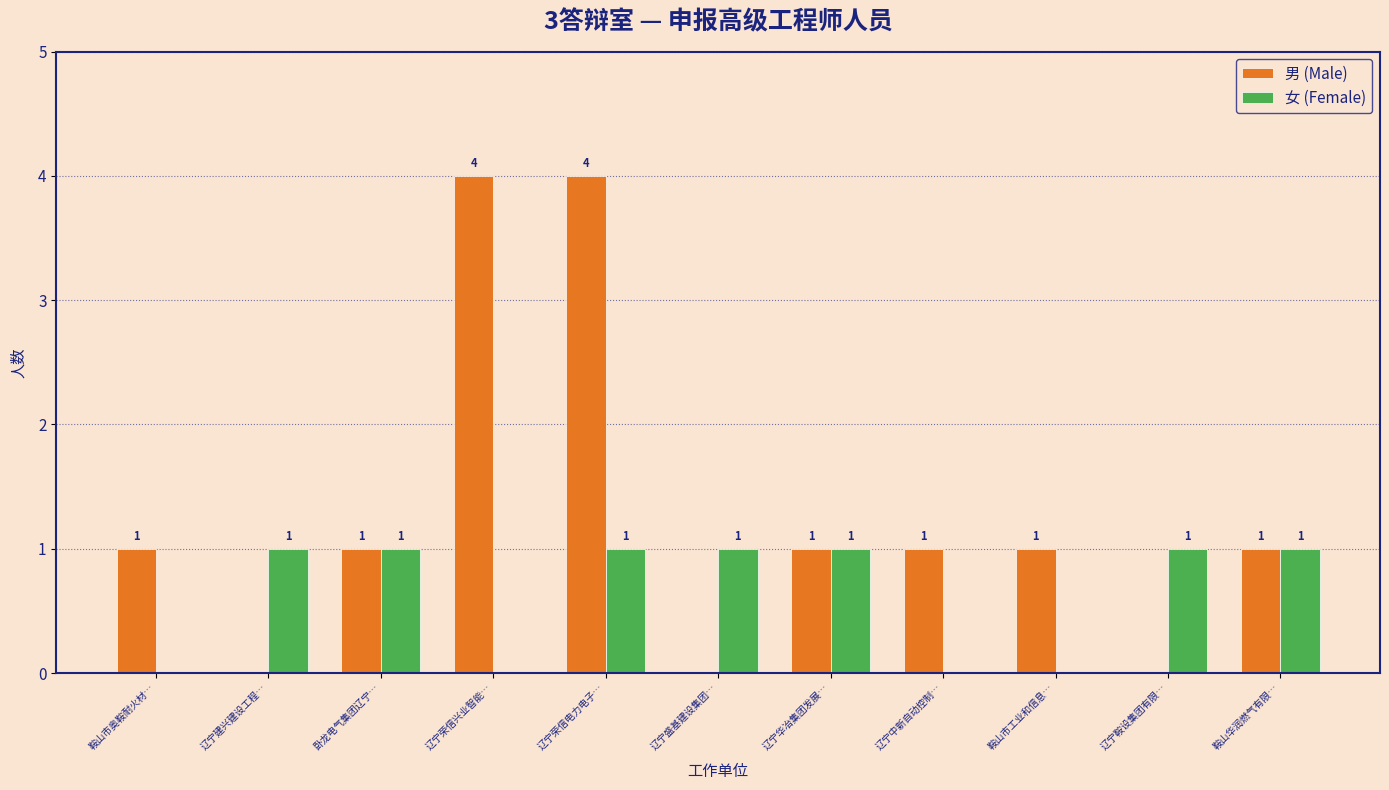

Reading right to left, list all the values displayed in this chart.

男 (Male): 鞍山华润燃气有限…=1	辽宁鞍设集团有限…=0	鞍山市工业和信息…=1	辽宁中新自动控制…=1	辽宁华冶集团发展…=1	辽宁盛基建设集团…=0	辽宁荣信电力电子…=4	辽宁荣信兴业智能…=4	卧龙电气集团辽宁…=1	辽宁建兴建设工程…=0	鞍山市奥鞍耐火材…=1
女 (Female): 鞍山华润燃气有限…=1	辽宁鞍设集团有限…=1	鞍山市工业和信息…=0	辽宁中新自动控制…=0	辽宁华冶集团发展…=1	辽宁盛基建设集团…=1	辽宁荣信电力电子…=1	辽宁荣信兴业智能…=0	卧龙电气集团辽宁…=1	辽宁建兴建设工程…=1	鞍山市奥鞍耐火材…=0